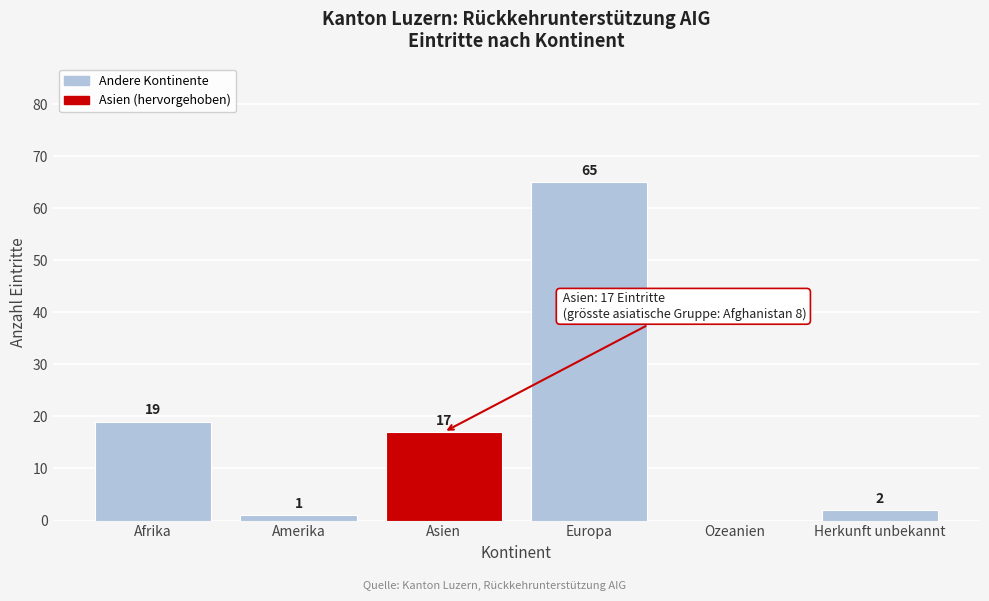

Reading left to right, transcribe all the data shown in this chart.

Afrika=19	Amerika=1	Asien=17	Europa=65	Ozeanien=0	Herkunft unbekannt=2